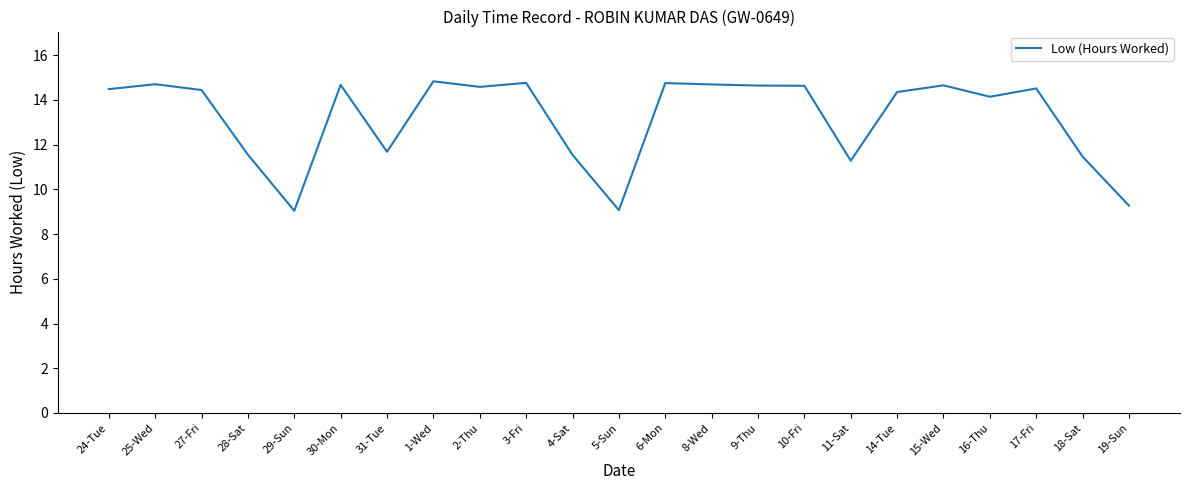

What is the maximum value shown in the chart?

14.8